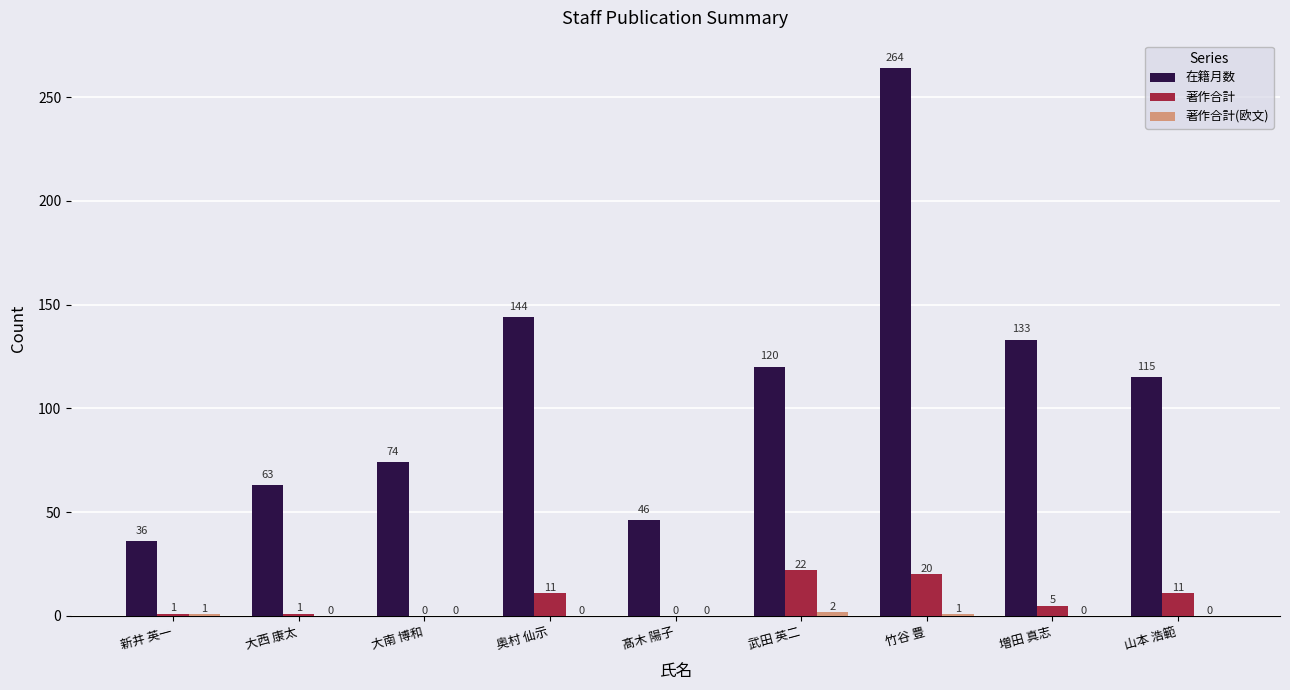

Which category has the highest value across all series?

竹谷 豊